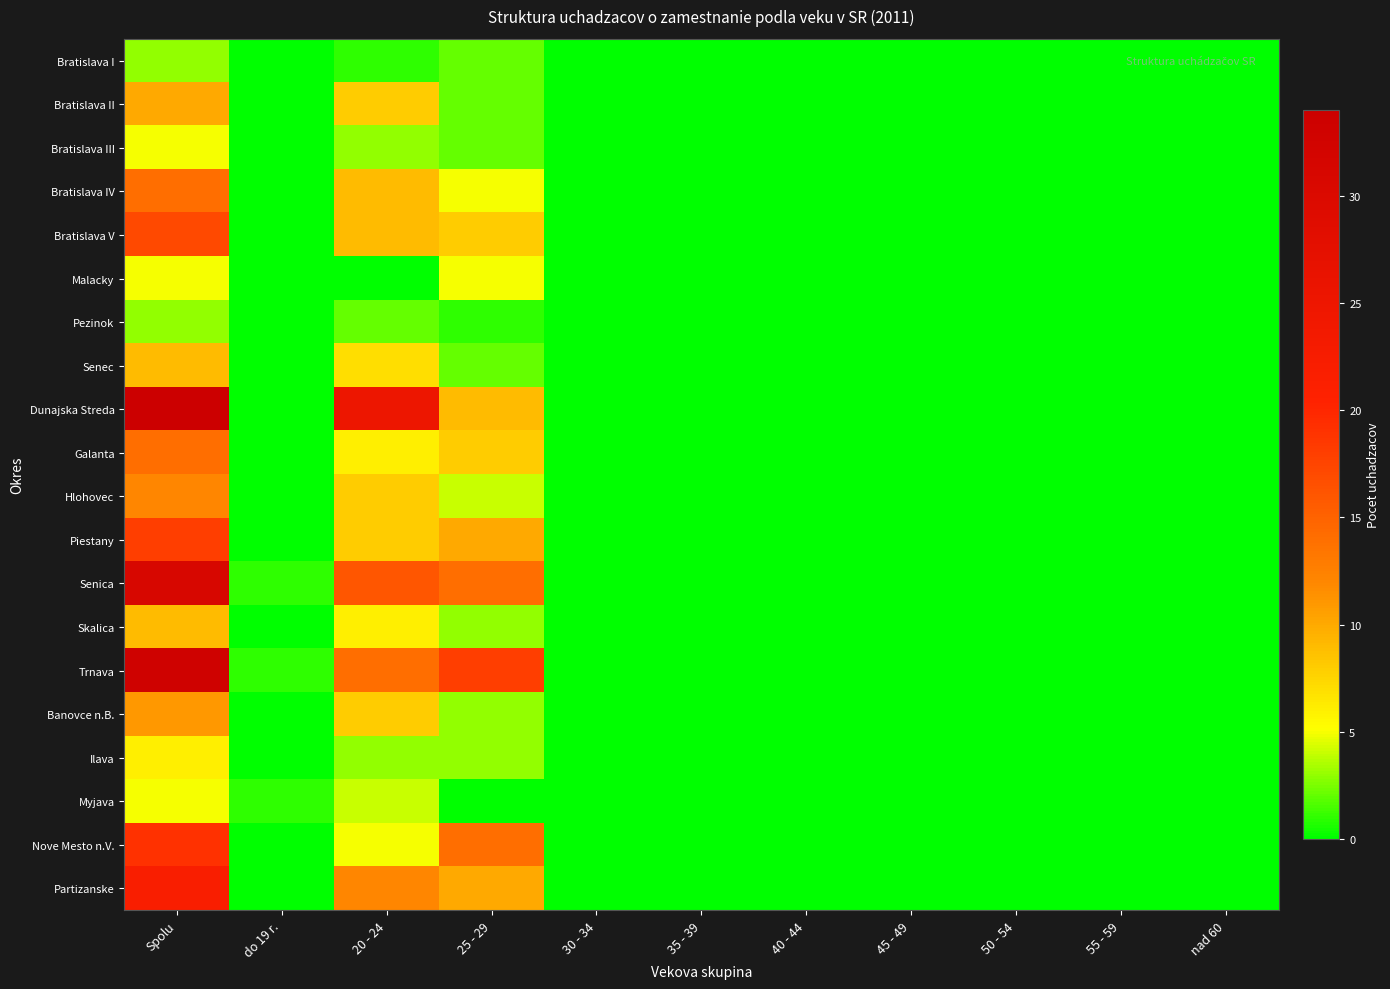

Which has a higher value, 25 - 29 or 50 - 54?

25 - 29